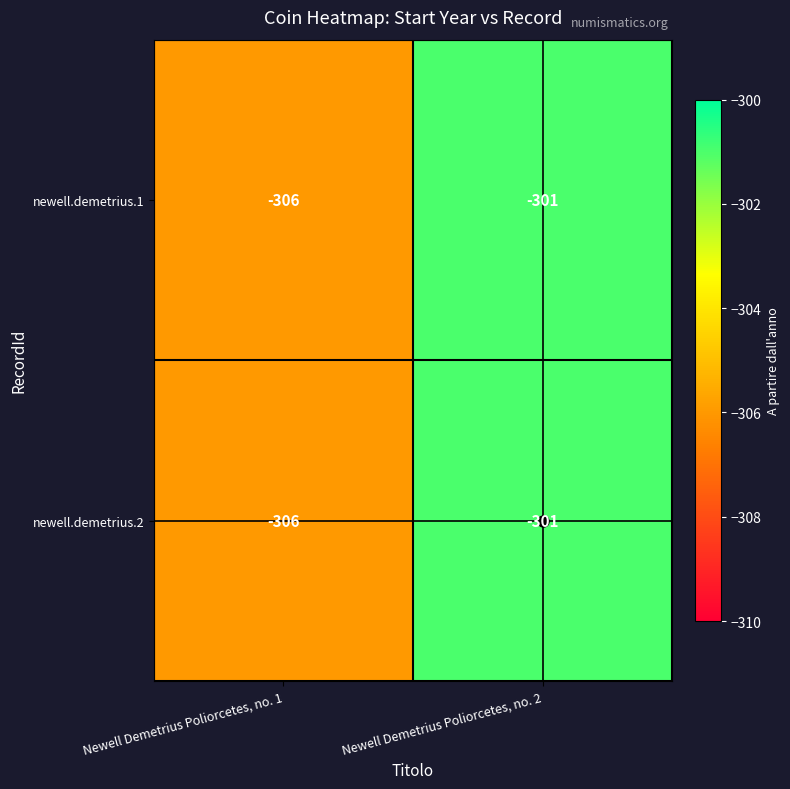

Is it true that newell.demetrius.2 equals -130 at Newell Demetrius Poliorcetes, no. 2?

False